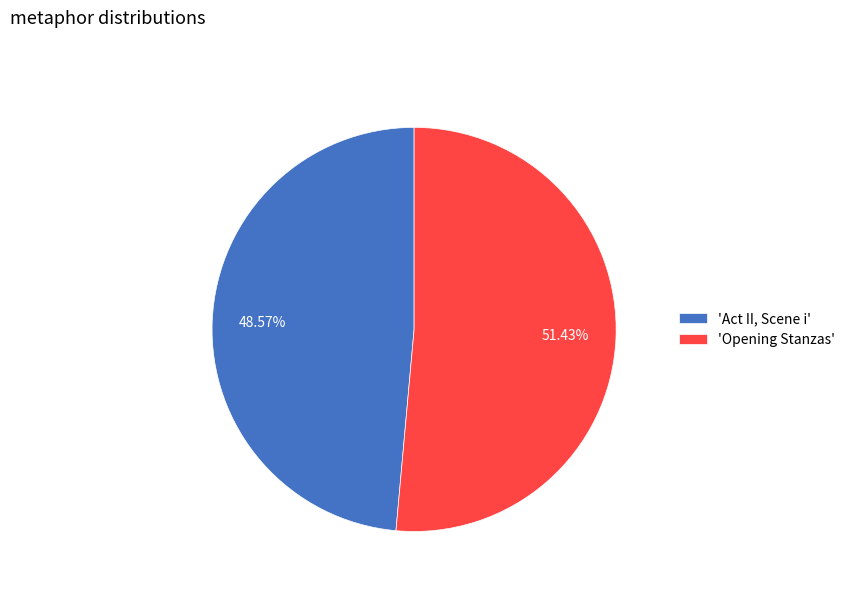

Is there a majority slice in this chart?

Yes